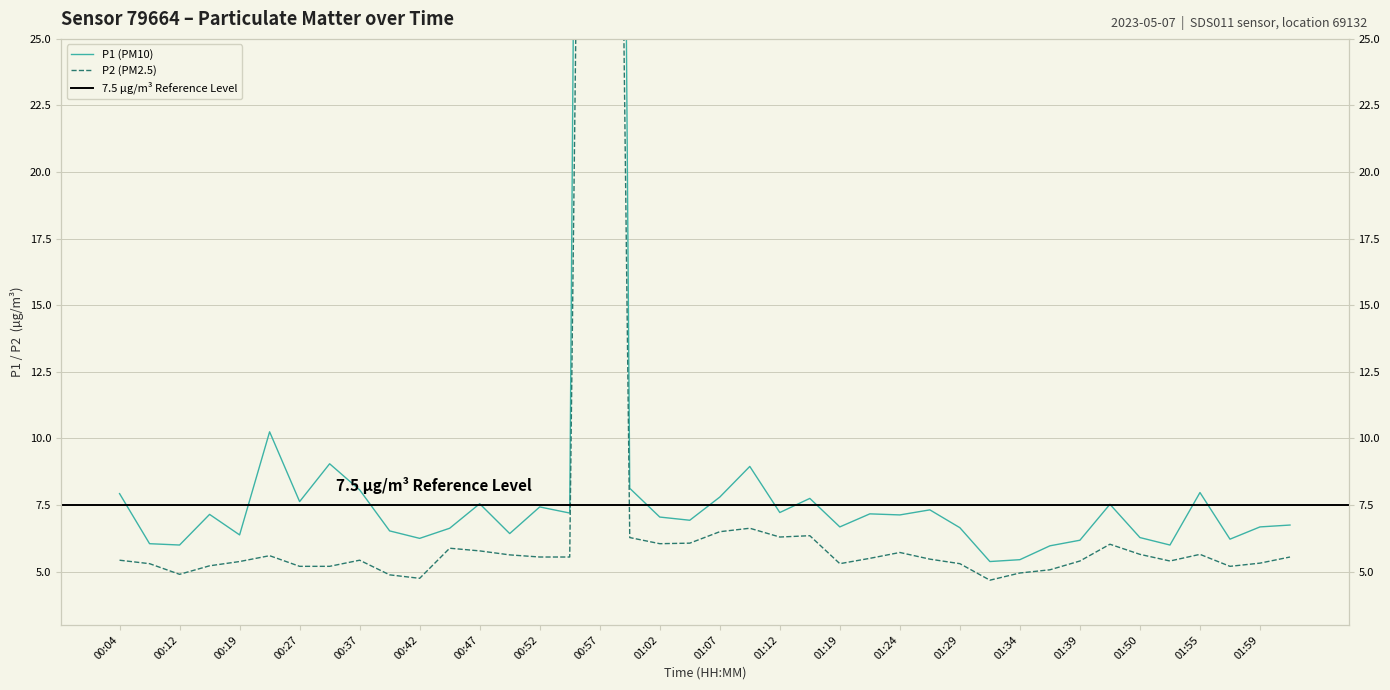

What is the label of the 26th point from the left?

01:22